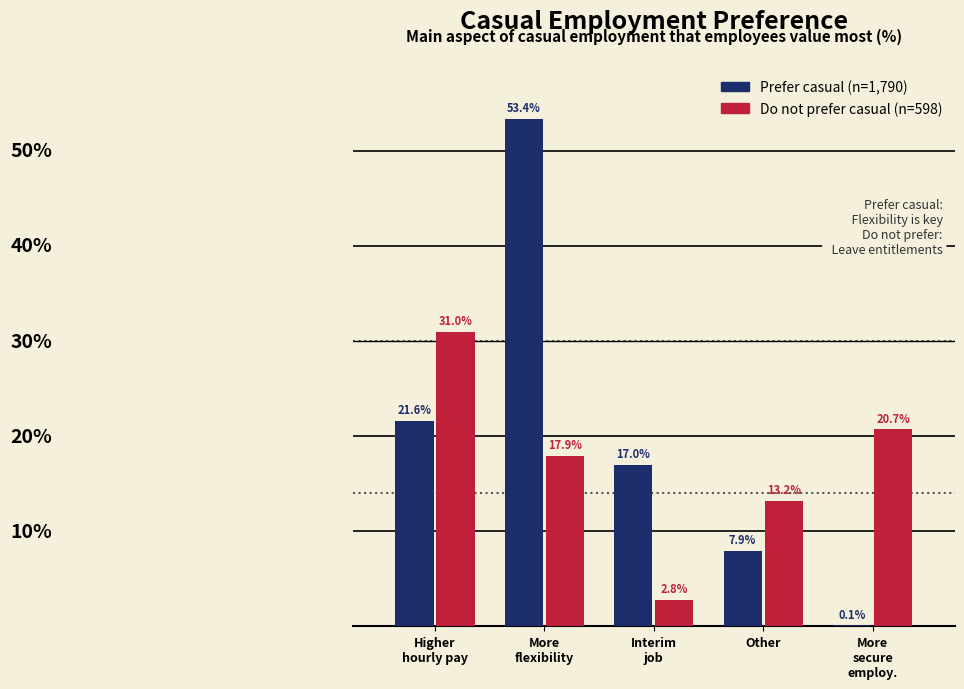

Does the chart contain stacked bars?

No